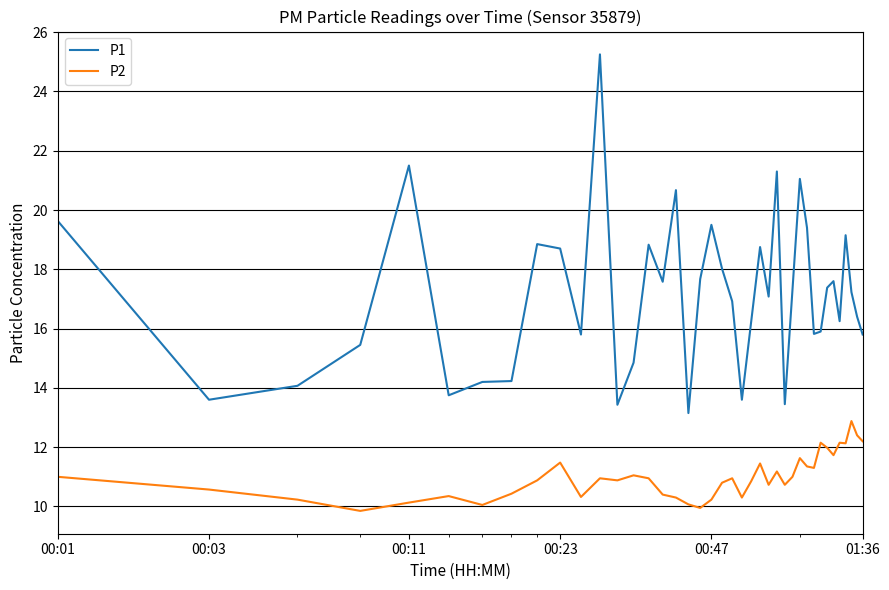

Rank the series by their average value, from highest to lowest.

P1, P2